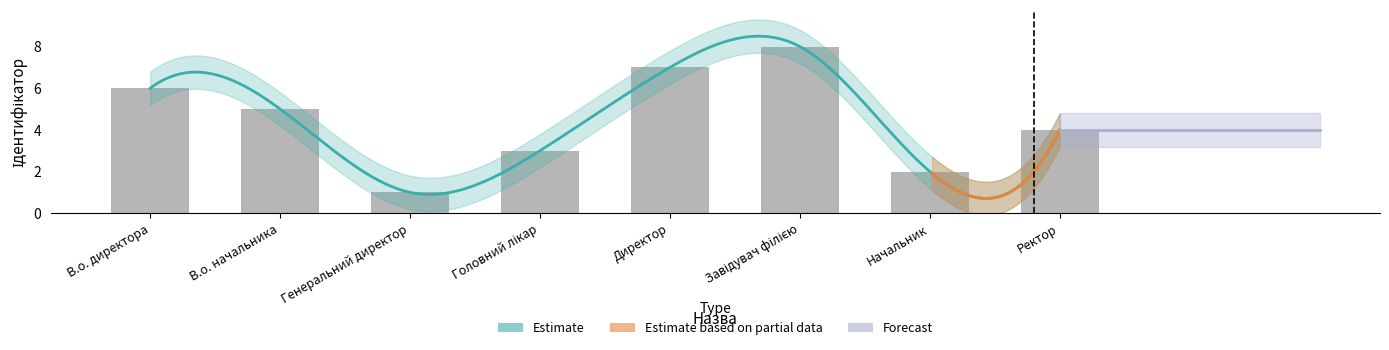

At which category does the chart reach its peak across all series?

Завідувач філією